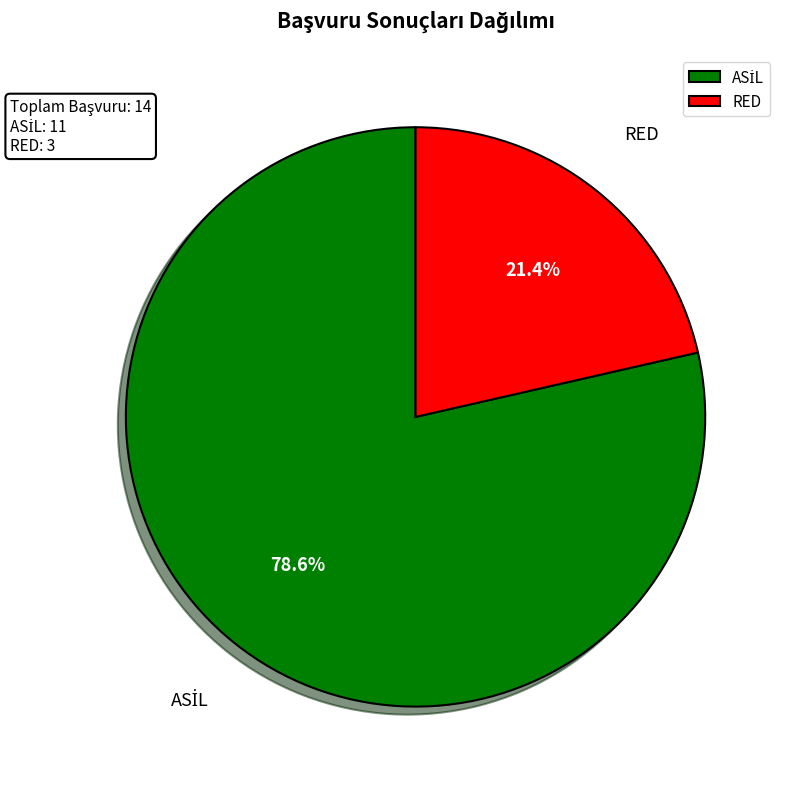

Does any single category account for the majority?

Yes